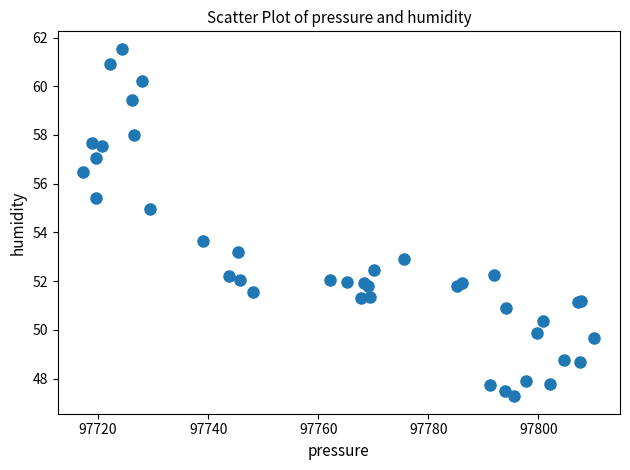

What Y value in the scatter plot is closest to 54?

53.6